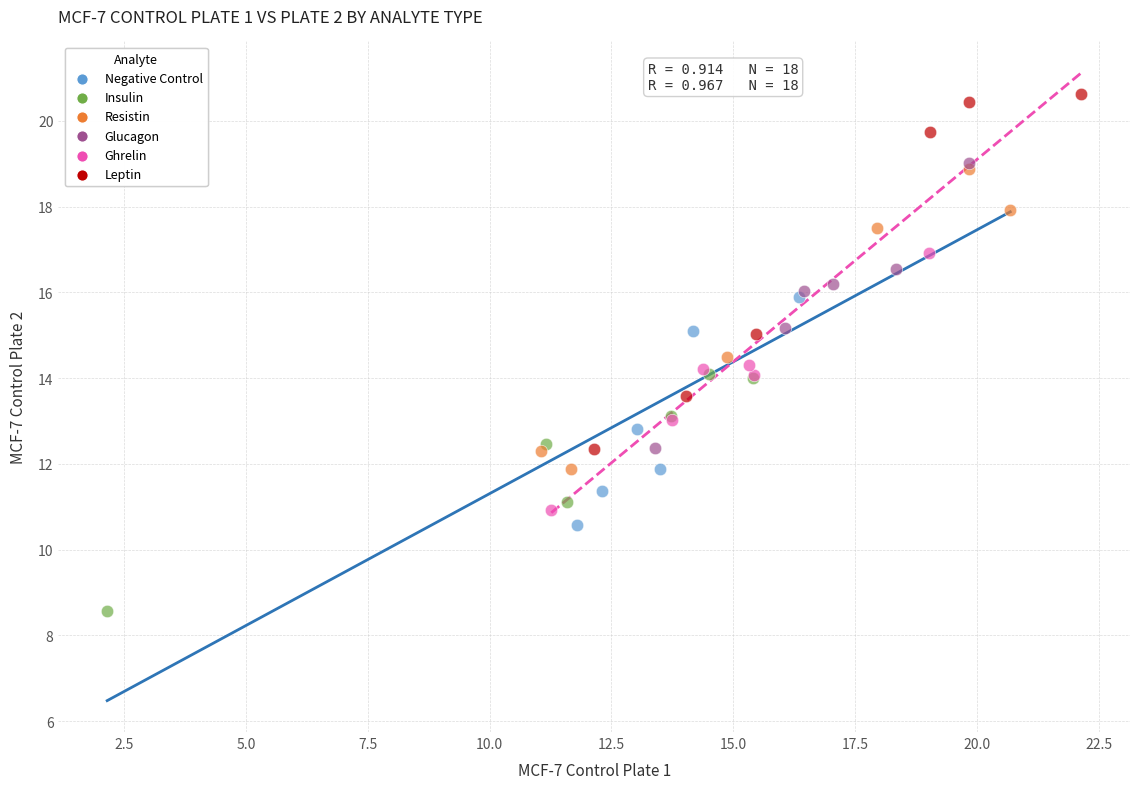

What are all the series names shown in the legend?

Negative Control, Insulin, Resistin, Glucagon, Ghrelin, Leptin